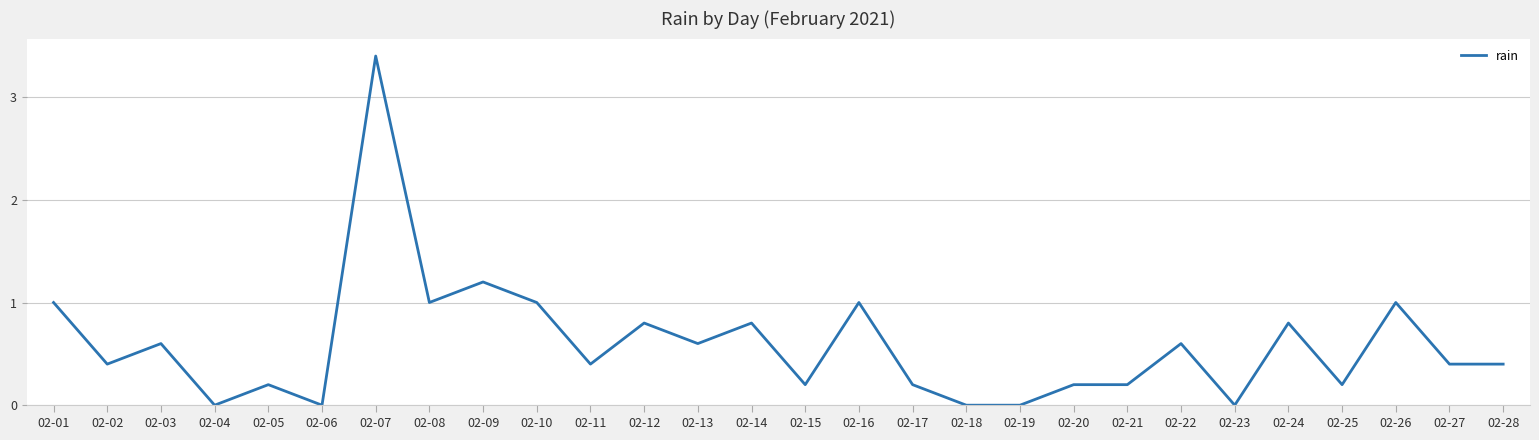

What is the change in value from 02-16 to 02-22?

-0.4